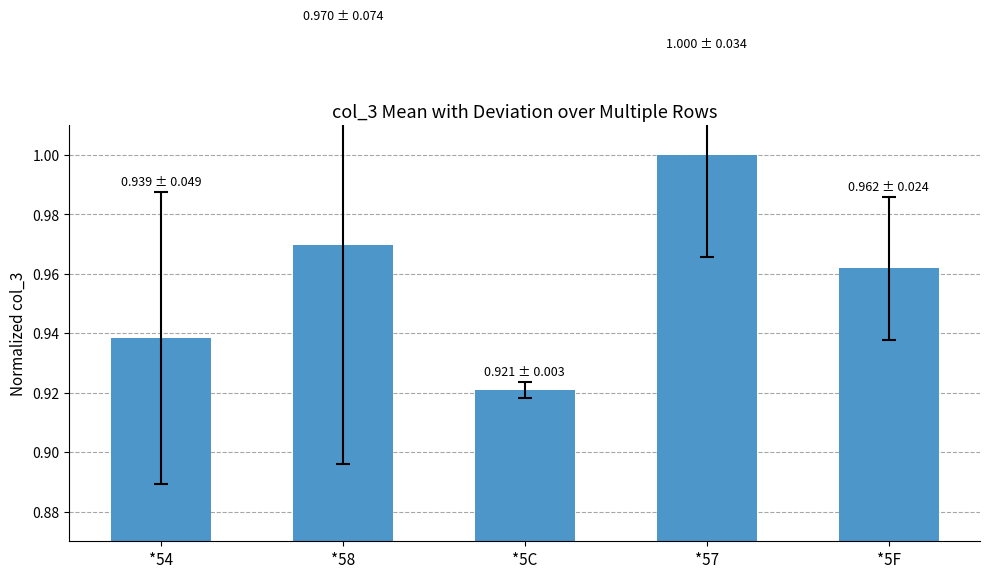

Which label corresponds to the largest value in the chart?

*57